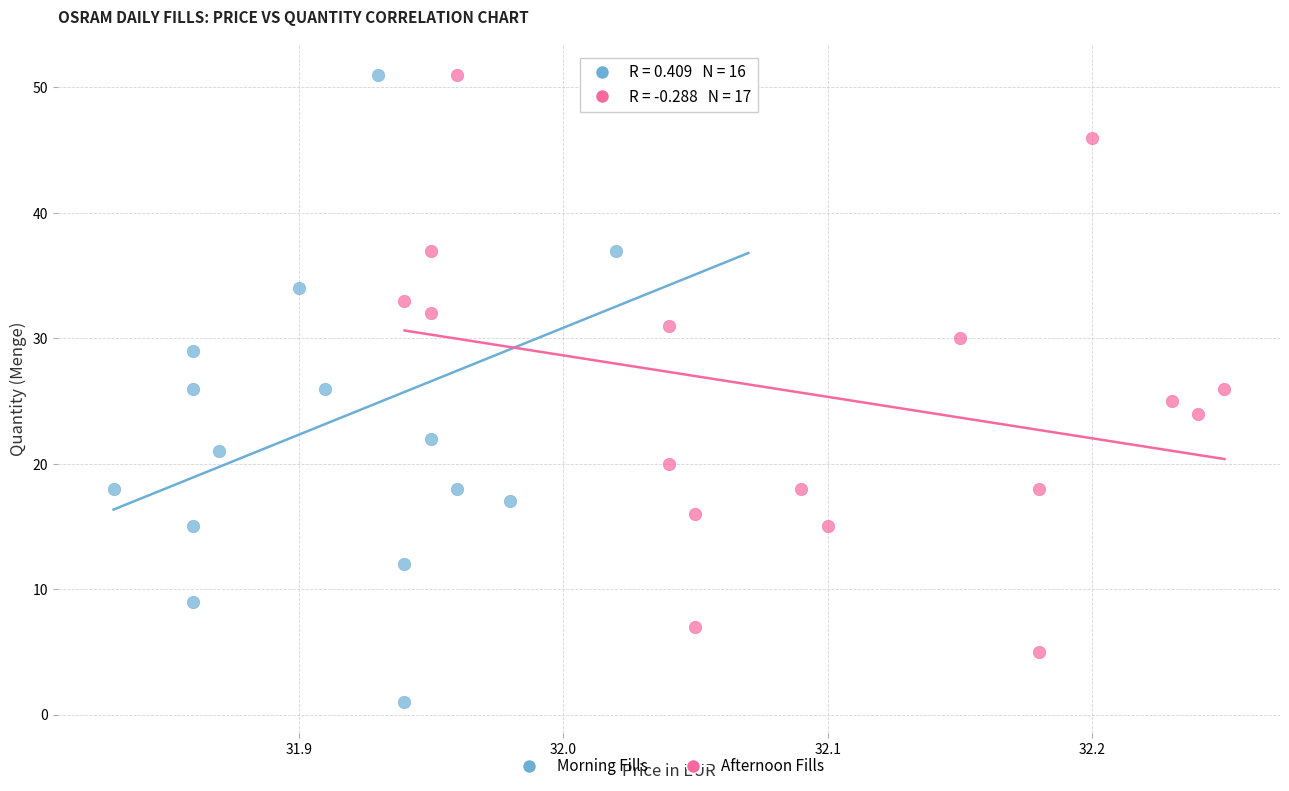

Which series contains the lowest Y value?

Morning Fills